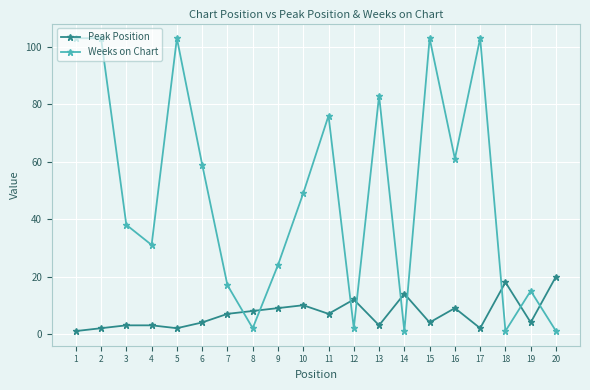

True or false: Weeks on Chart has more than 1 points higher than both neighbors.

True